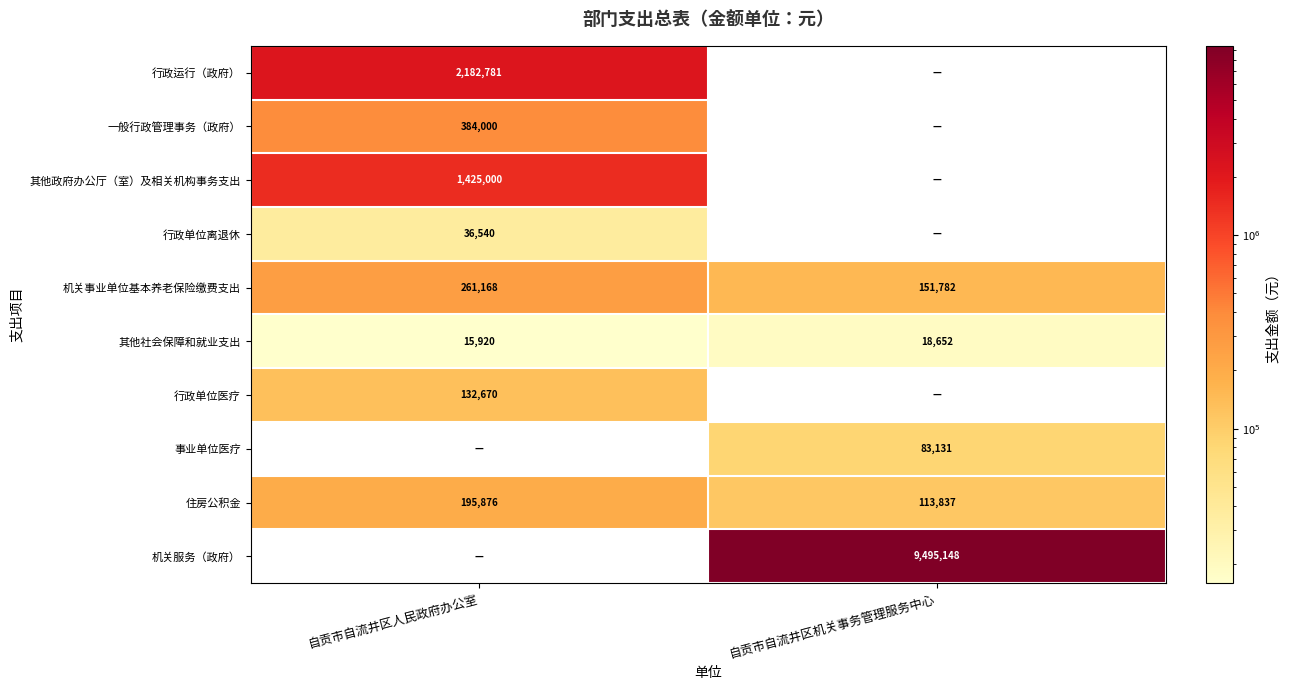

The 一般行政管理事务（政府） series shows 598203 at 自贡市自流井区人民政府办公室. True or false?

False